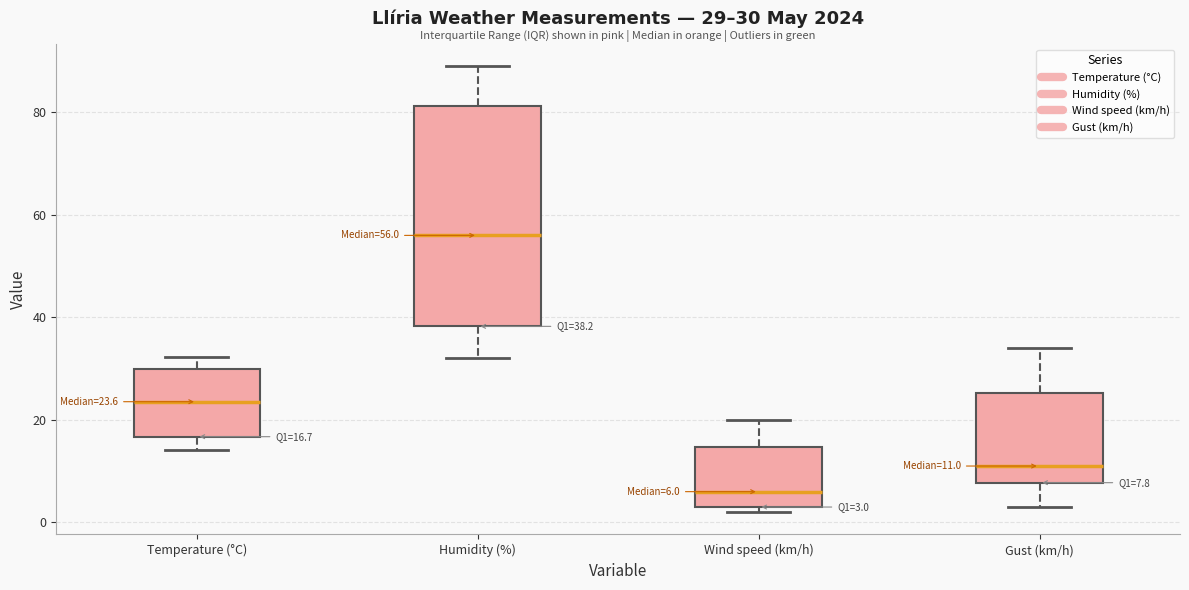

Which box is the tallest, from its lower edge to its upper edge?

Humidity (%)